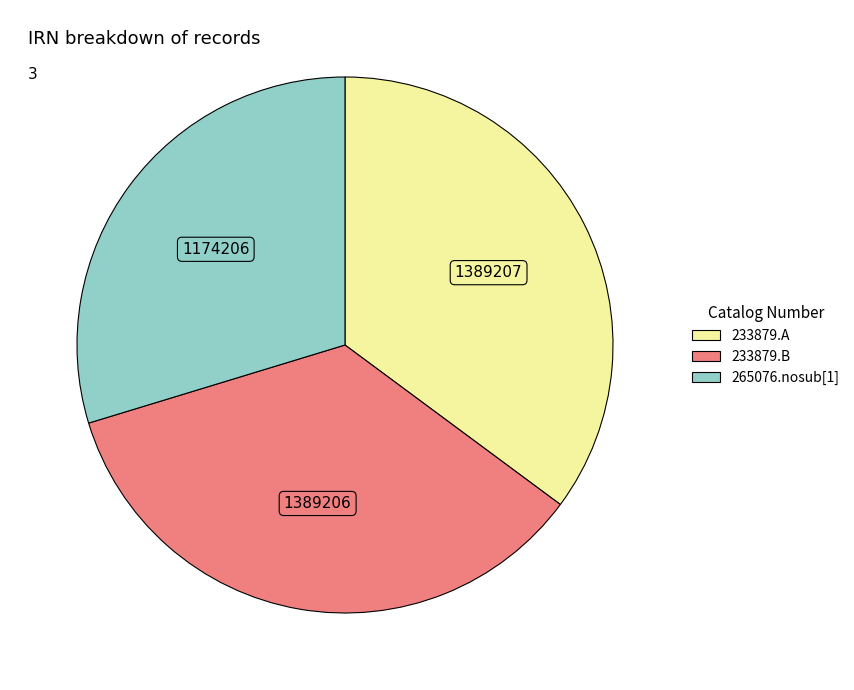

How many segments does this pie chart have?

3